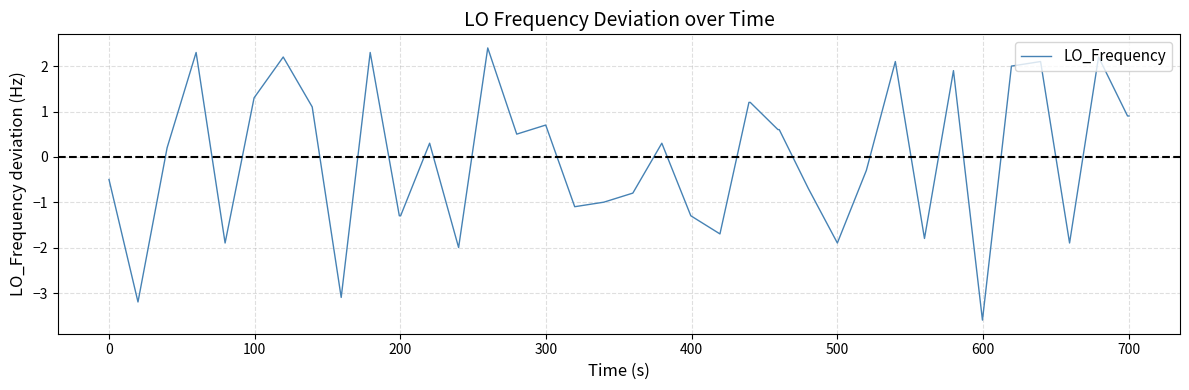

What is the difference between the second highest and second lowest values?

5.5